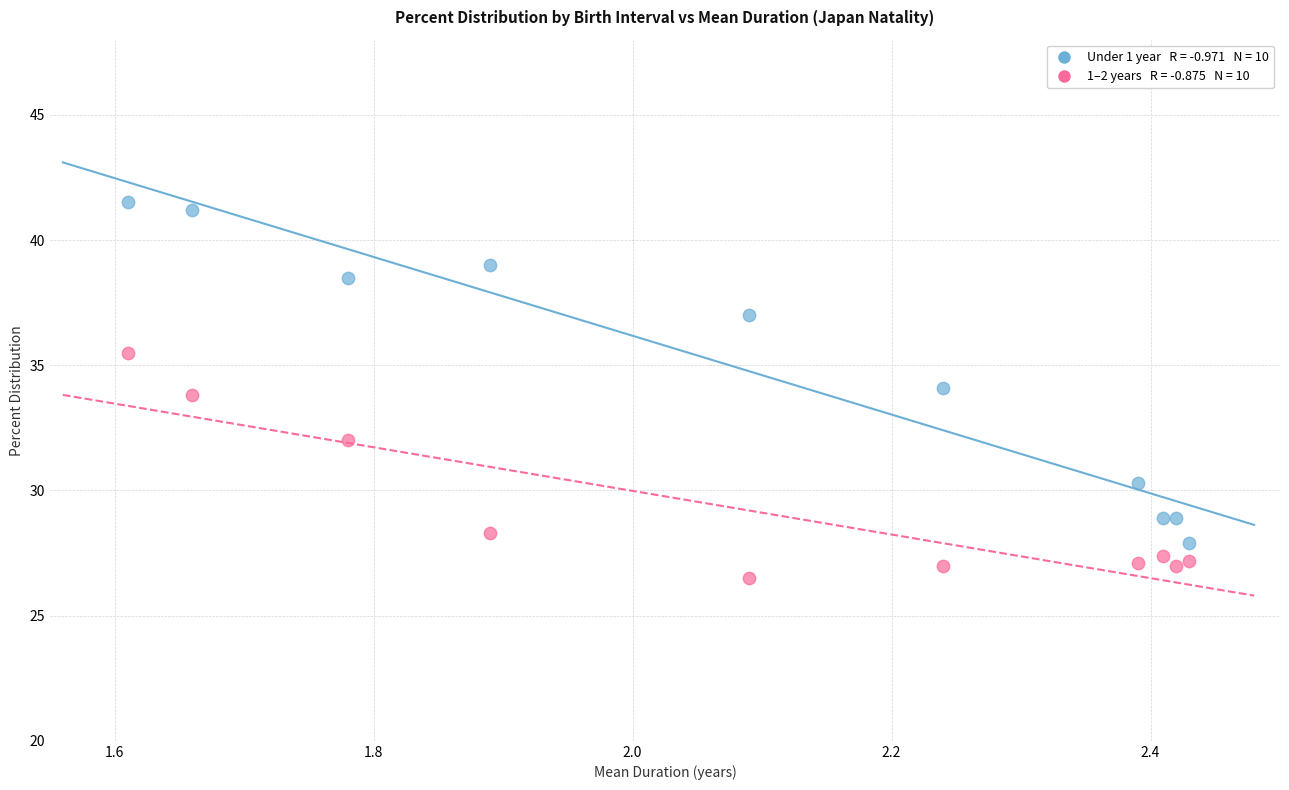

Across all data points, what is the range of X values (max minus min)?

0.8